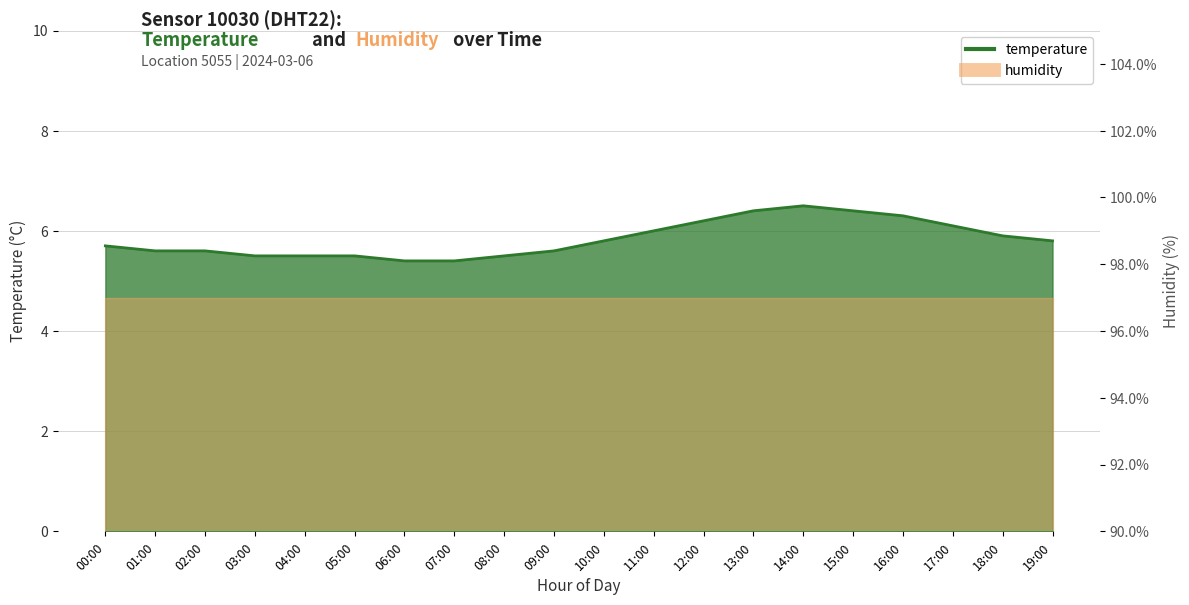

True or false: there are more than 0 points higher than both neighbors.

True